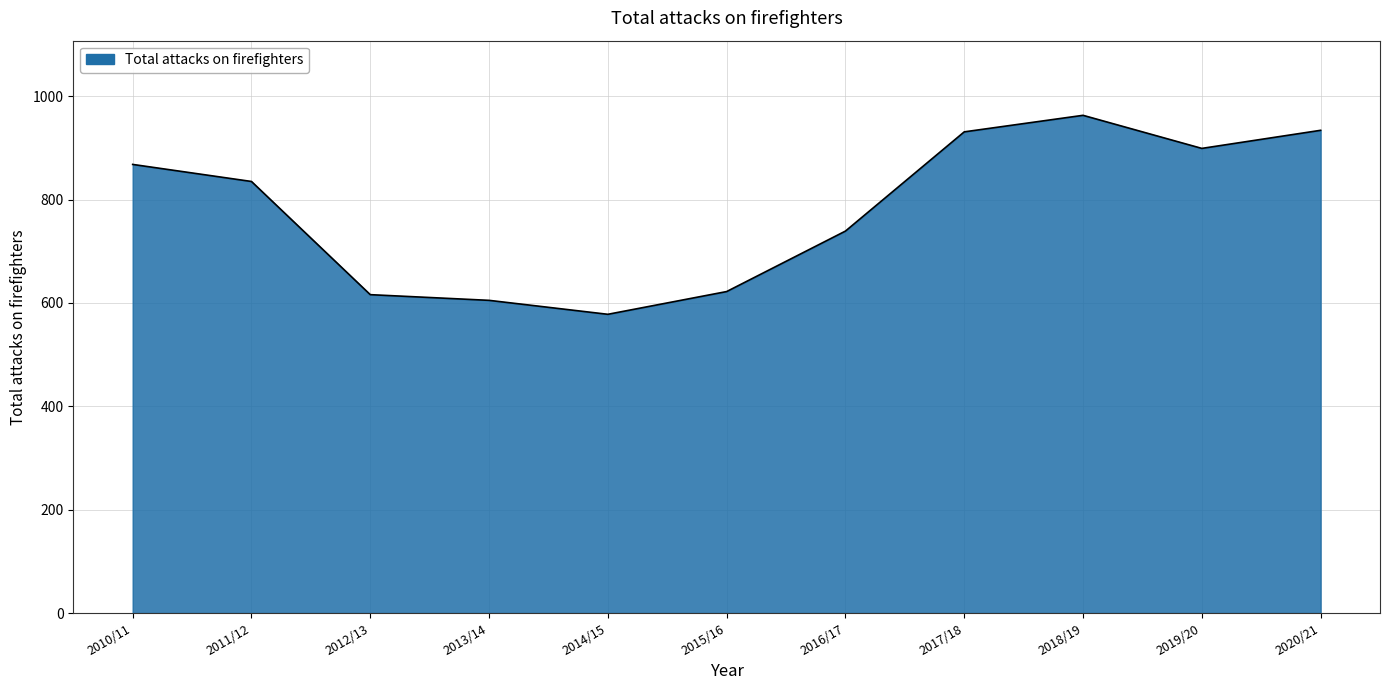

Is it true that the value at 2011/12 is 835?

True